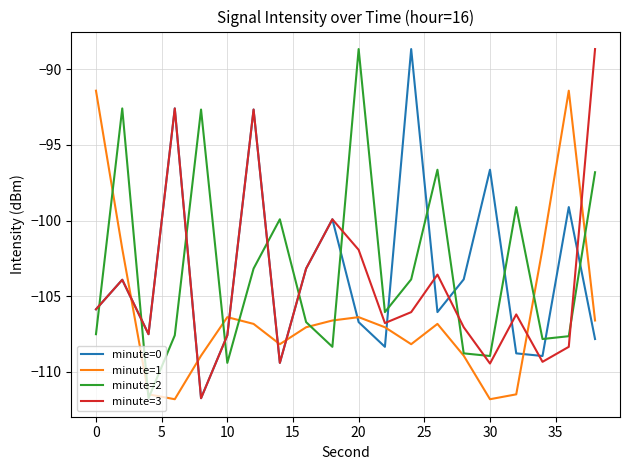

True or false: minute=2 and minute=3 intersect in this chart.

True